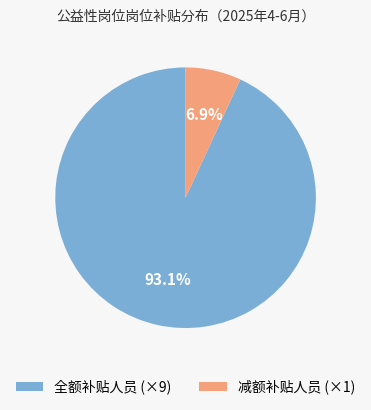

Rank the categories by value from lowest to highest.

减额补贴人员 (×1), 全额补贴人员 (×9)